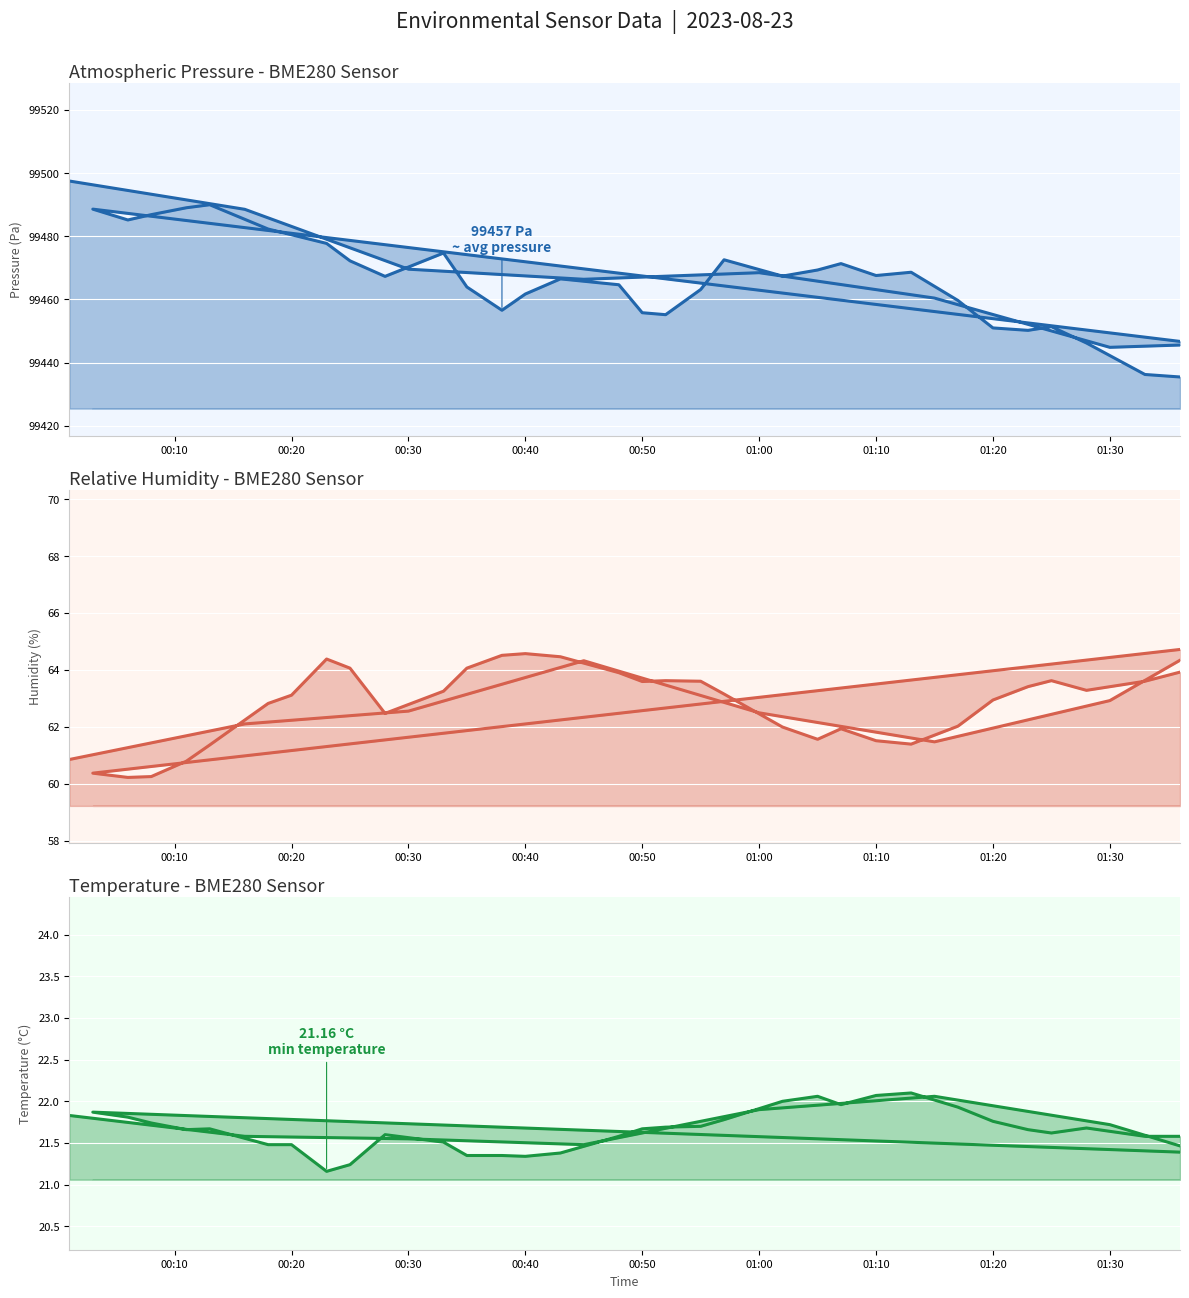

What is the sum of all BME280_pressure values?

3978670.7